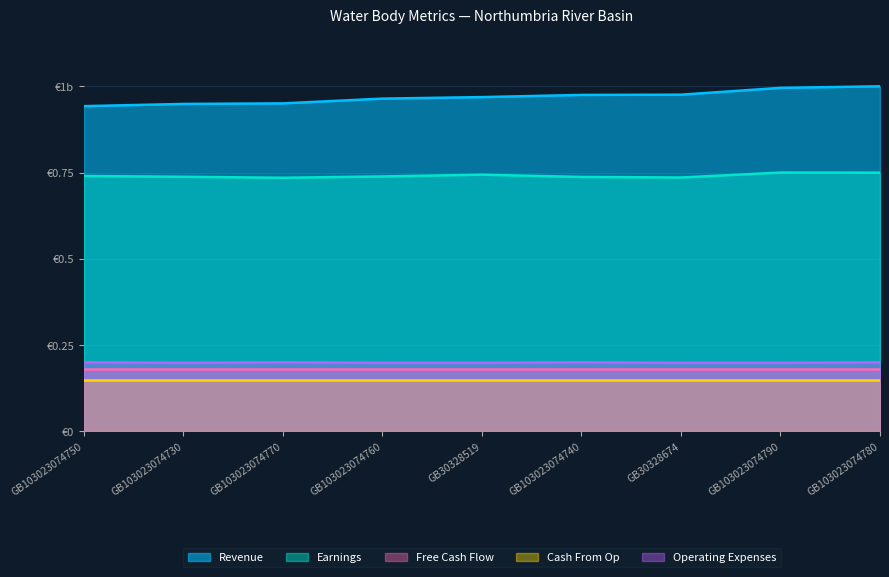

True or false: Revenue has a value of 0.5 at GB103023074770.

False